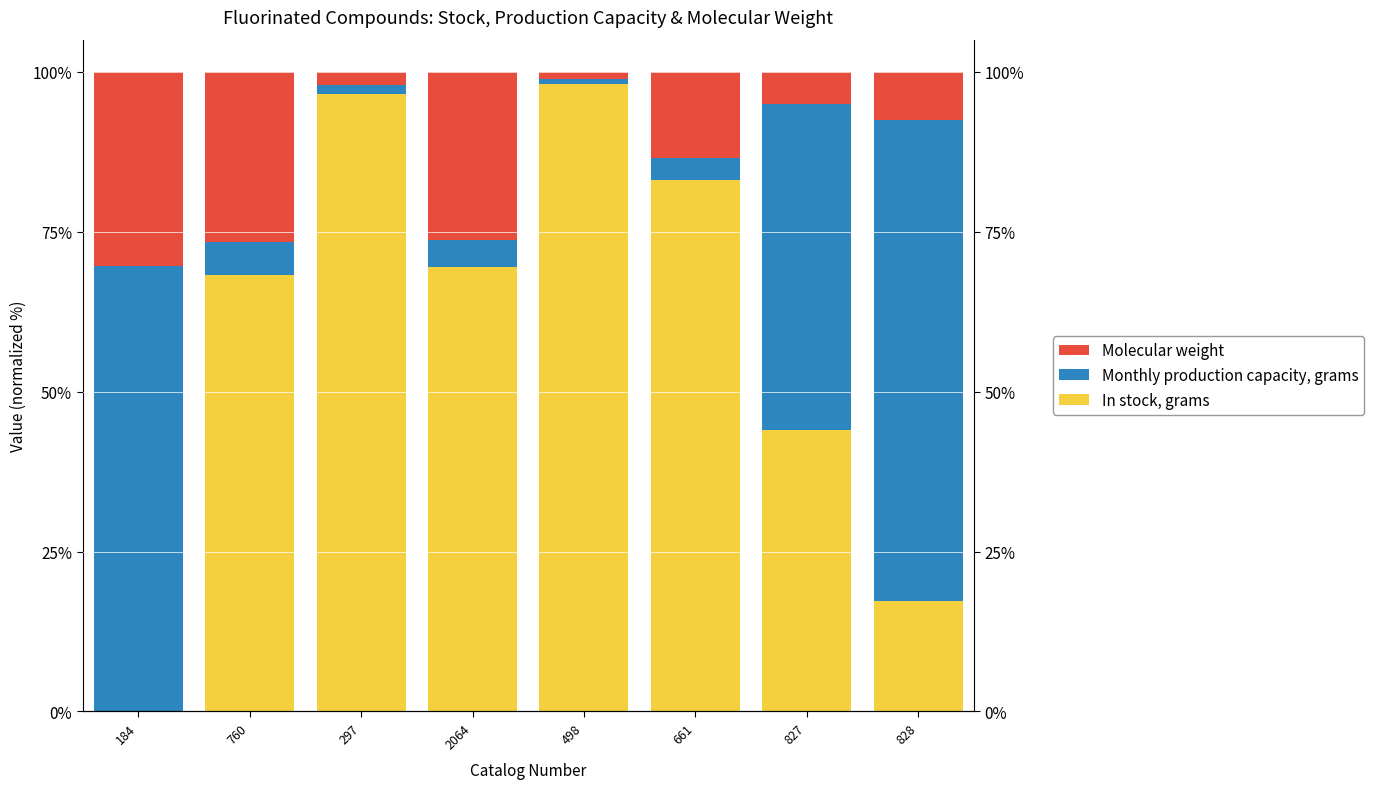

What is the total value across all series at 828?

100.0